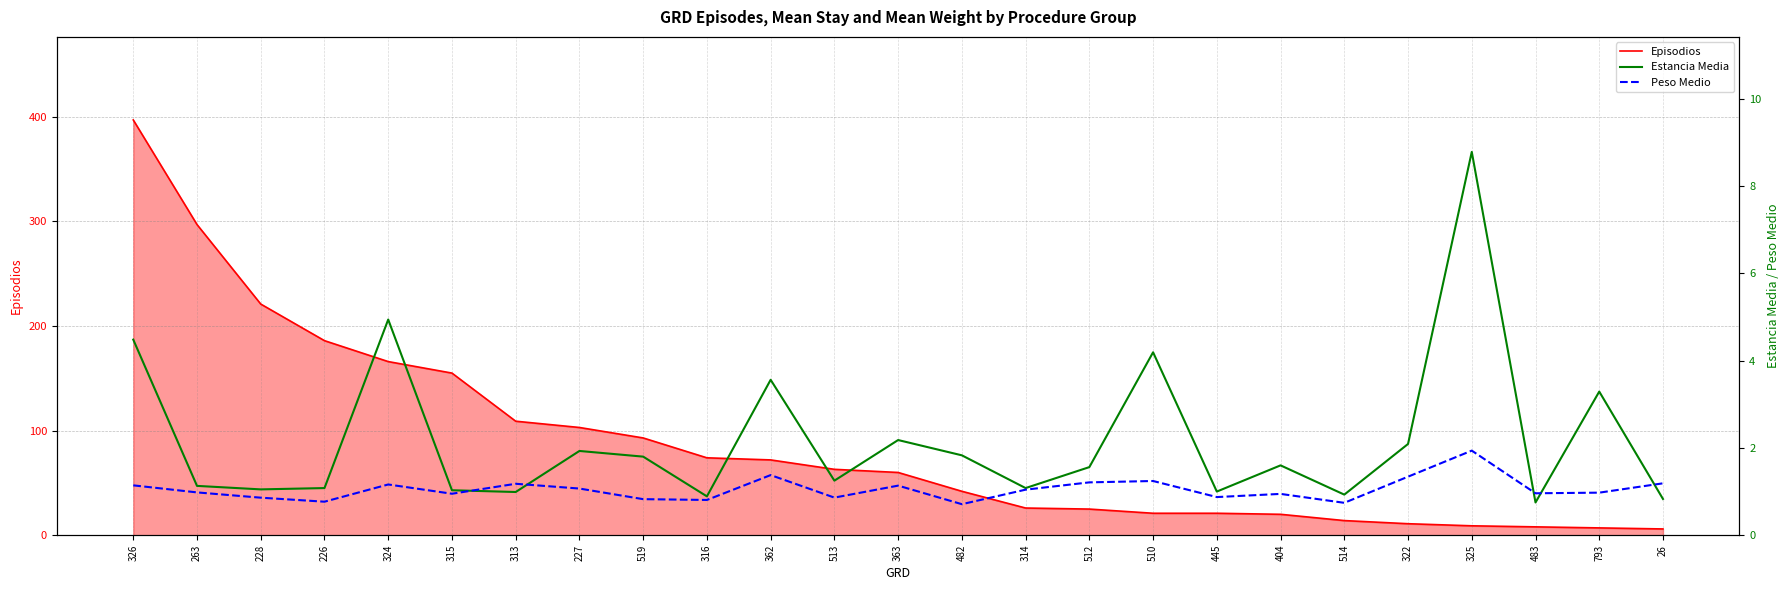

What is the minimum value for Peso Medio?

0.7